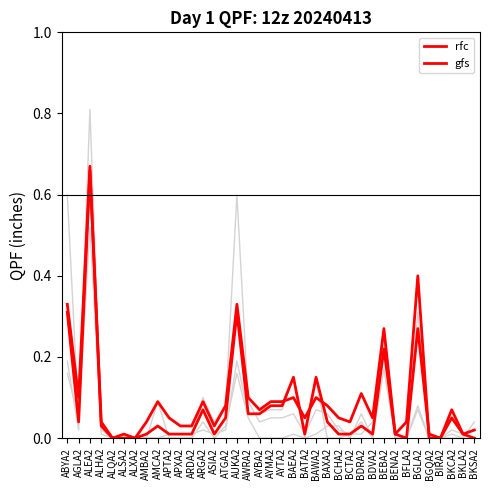

Does the chart display data point markers on the line(s)?

No